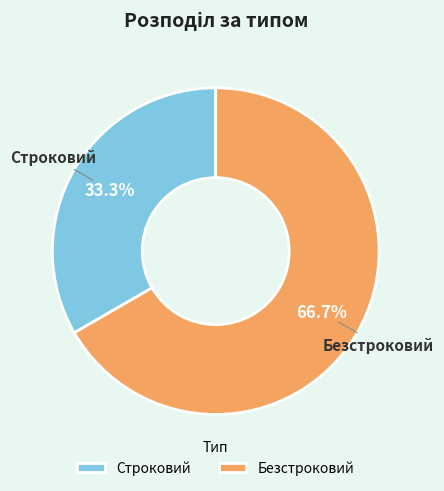

Between Безстроковий and Строковий, which is larger?

Безстроковий